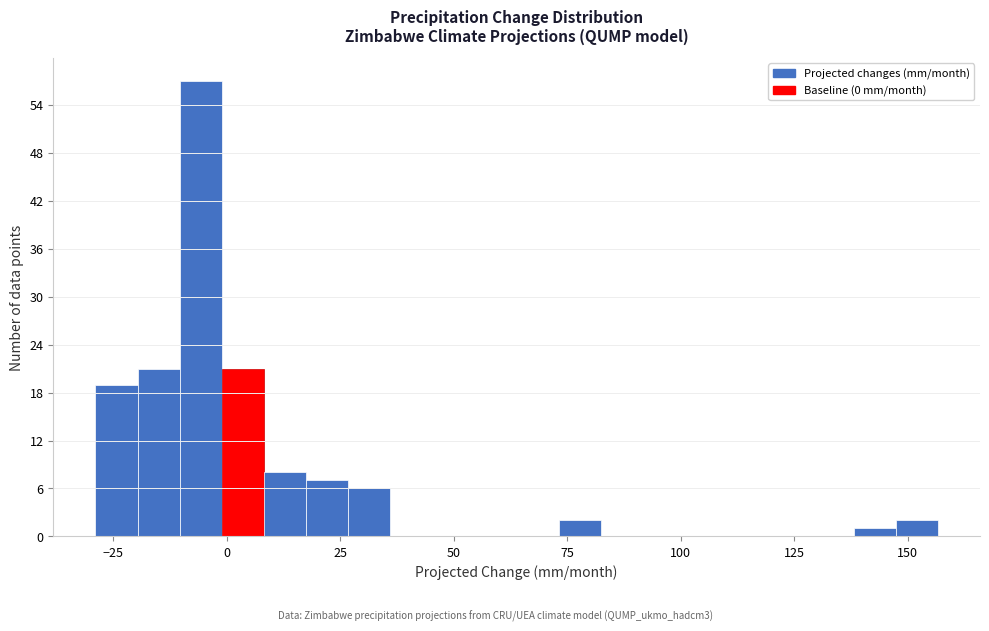

Around what value on the x-axis is the tallest bar? Give the approximate position of its centre, as read against the axis.

-5